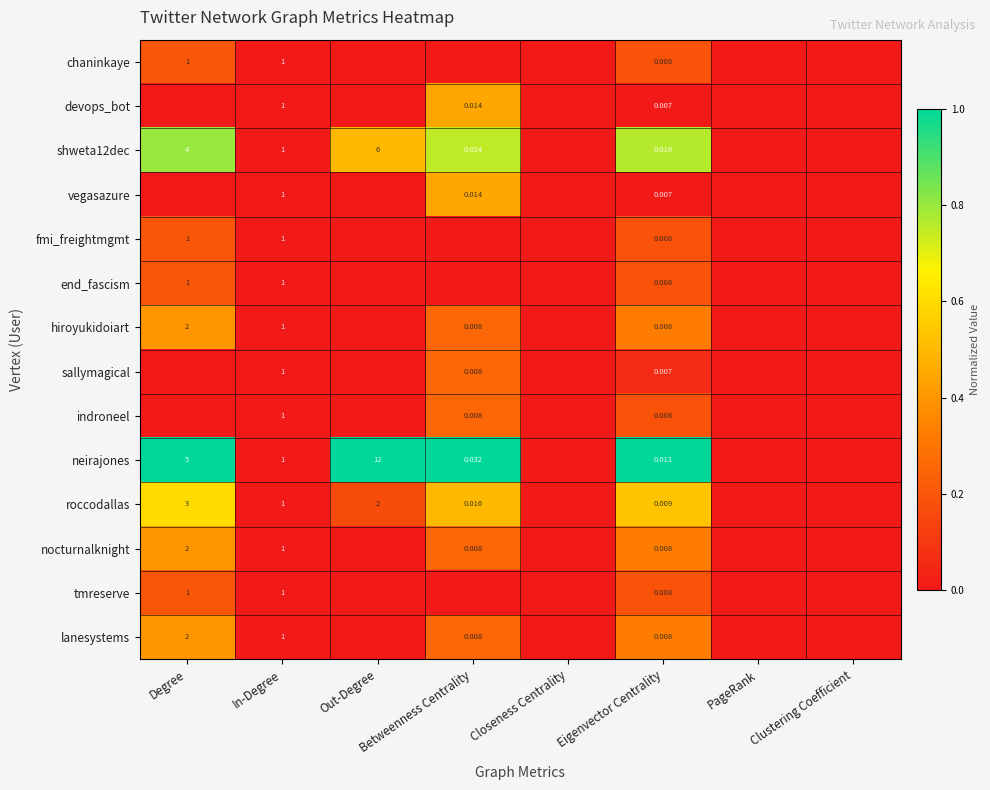

True or false: sallymagical has a value of 0.1 at Out-Degree.

False